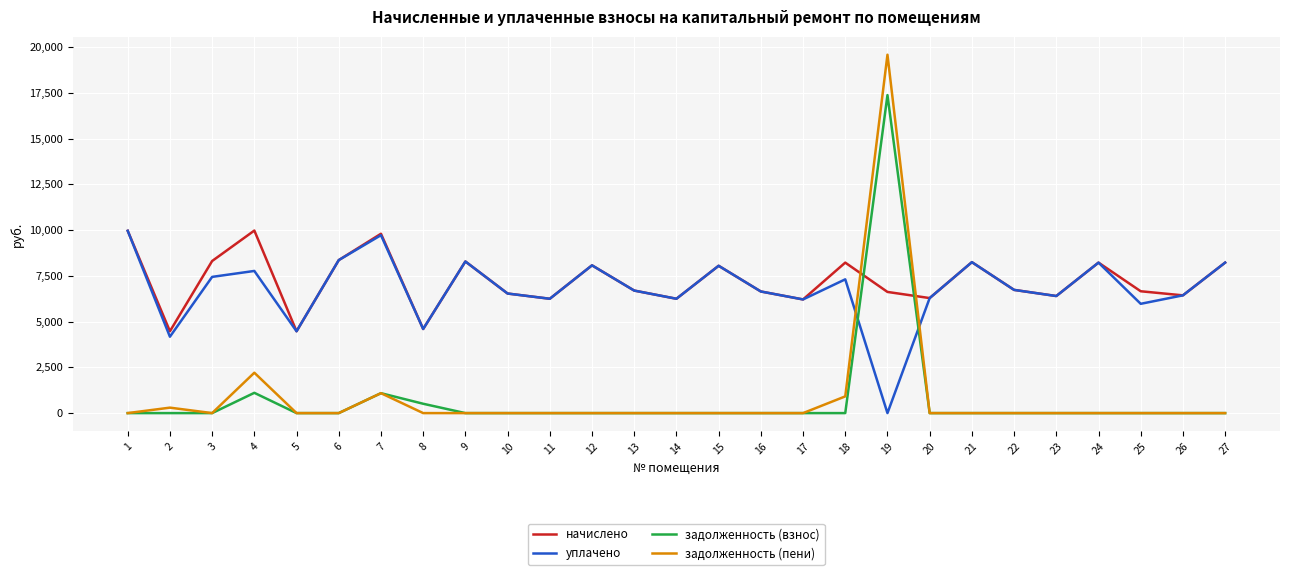

Which series has the widest spread of values?

задолженность (пени)